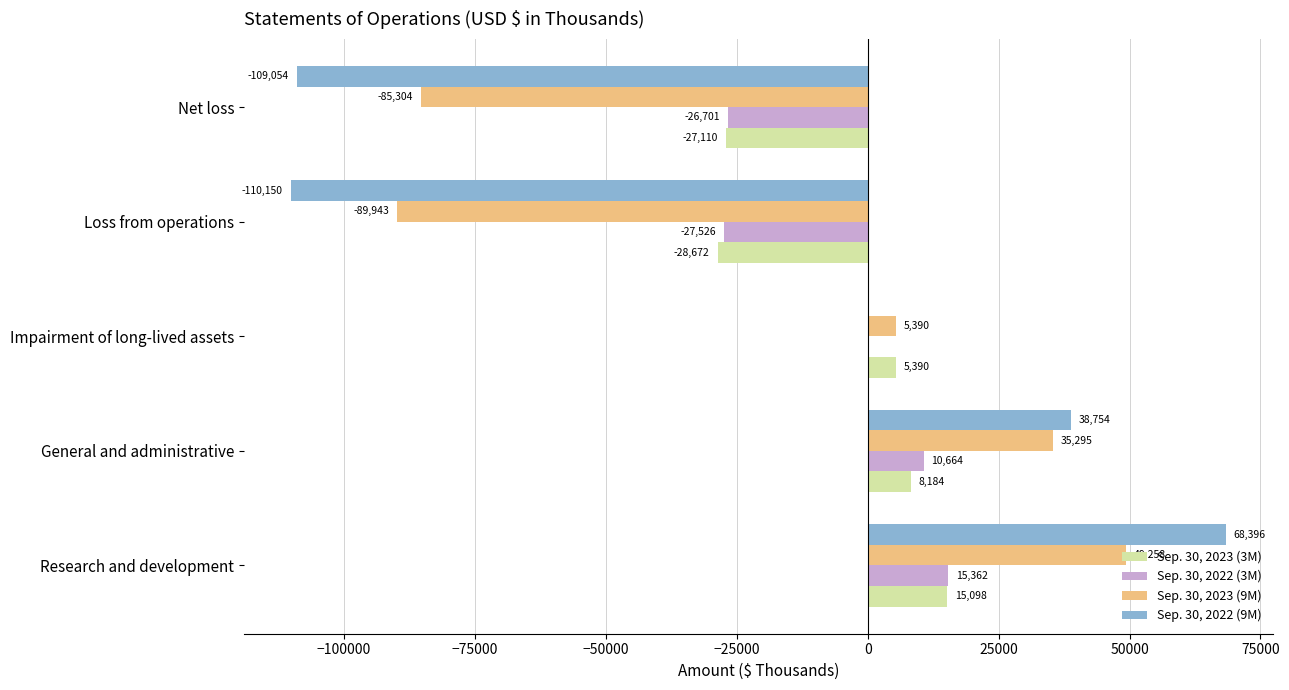

At which label is Sep. 30, 2022 (3M) closest to -6082?

Impairment of long-lived assets